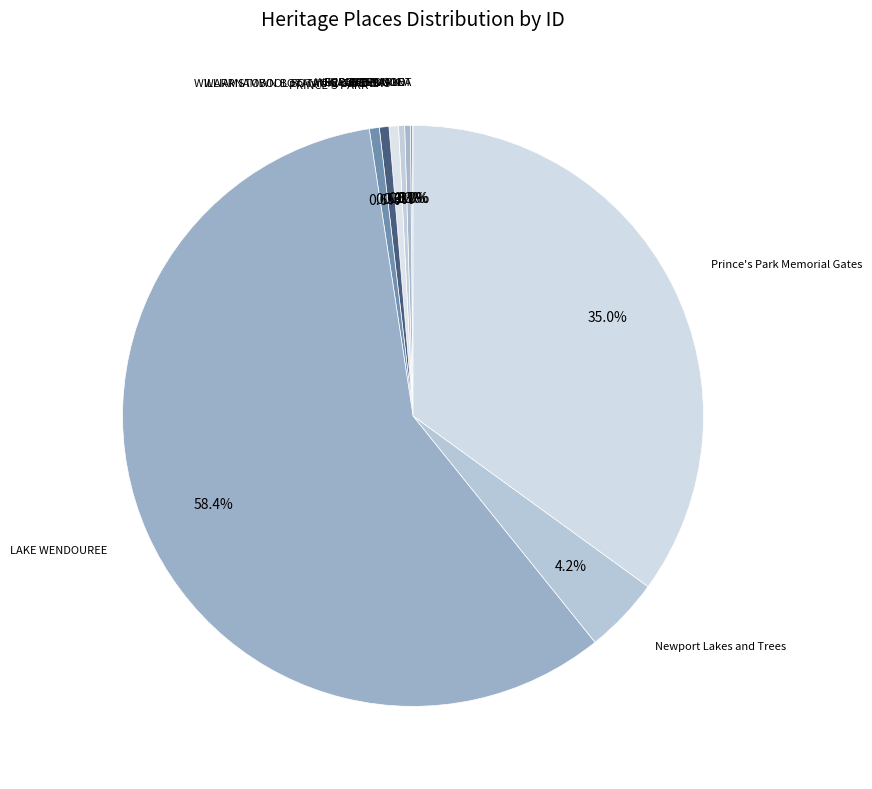

What is the majority slice?

LAKE WENDOUREE